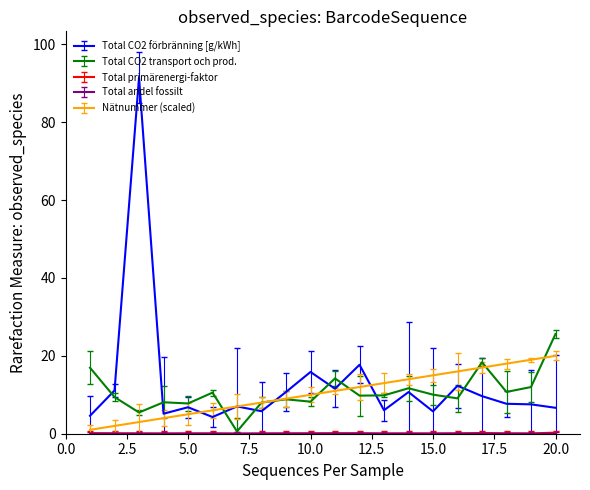

What is the greatest value displayed?

91.5